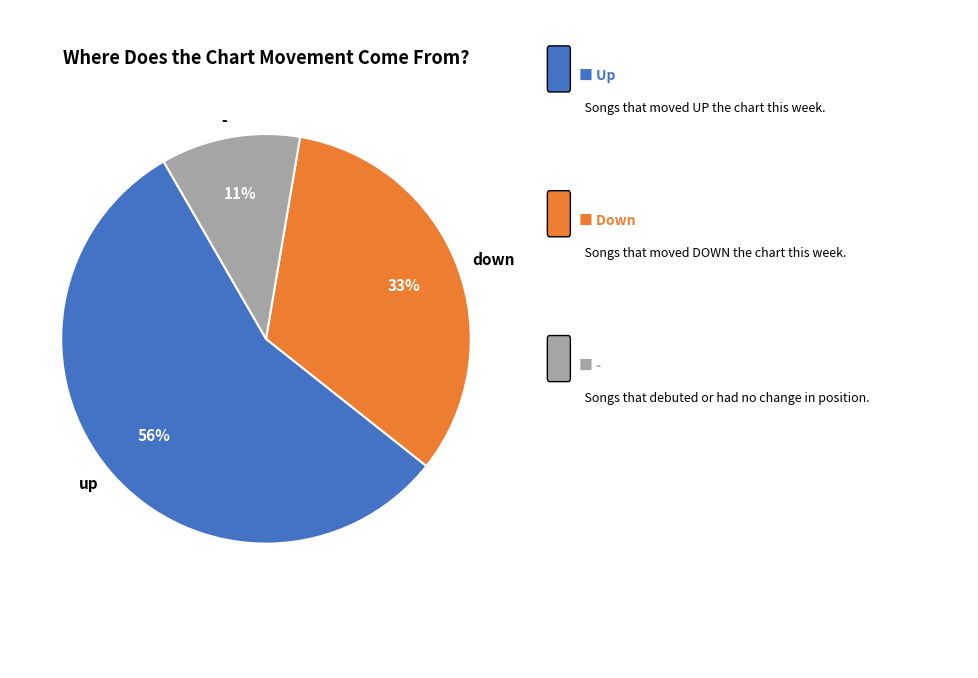

What percentage is the down slice, to the nearest percent?

33%